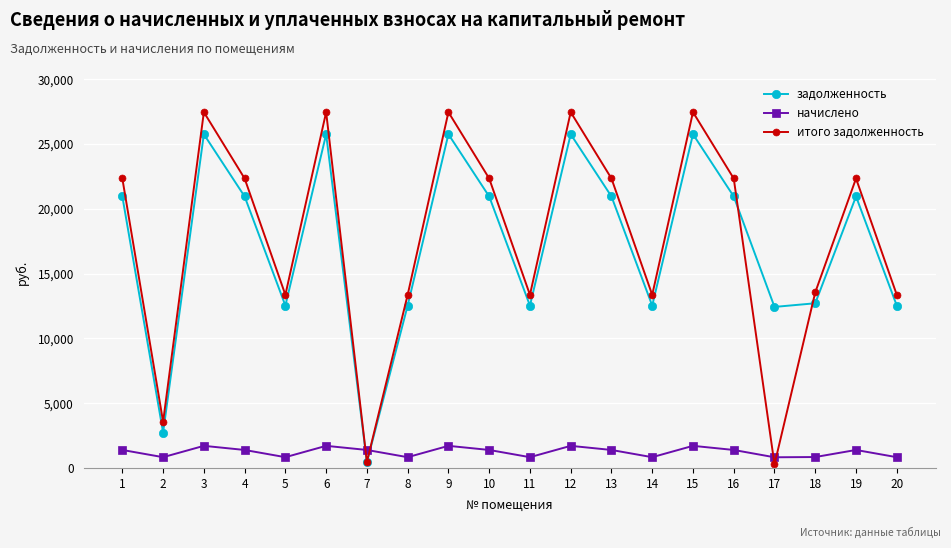

At how many categories does at least one series exceed 362?

20